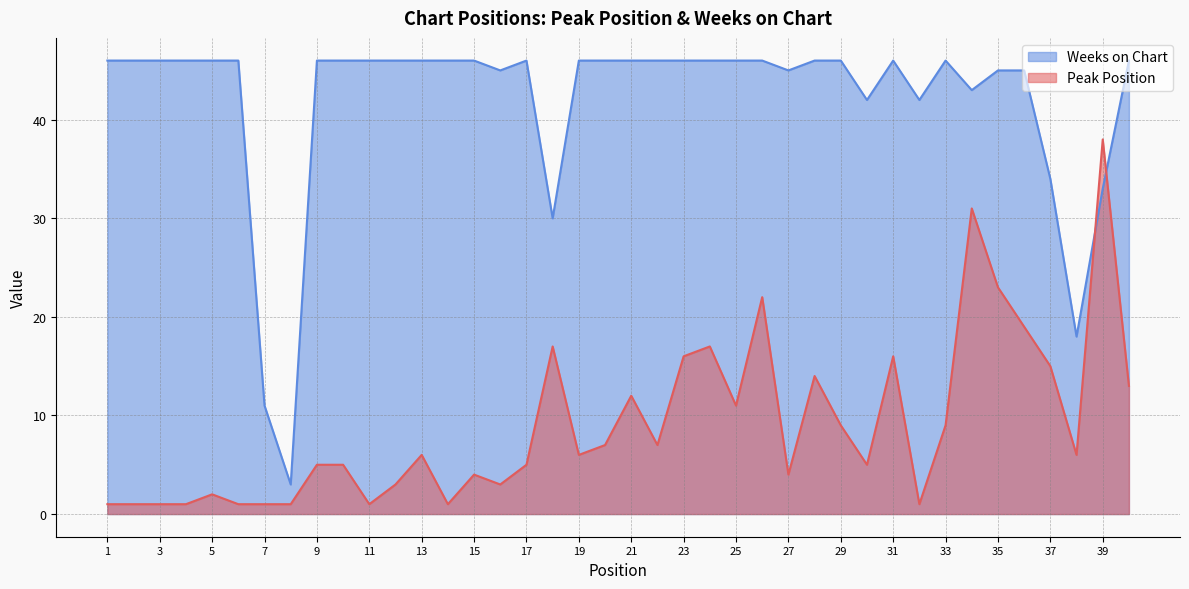

After their last crossing, which series has the higher values: Peak Position or Weeks on Chart?

Weeks on Chart